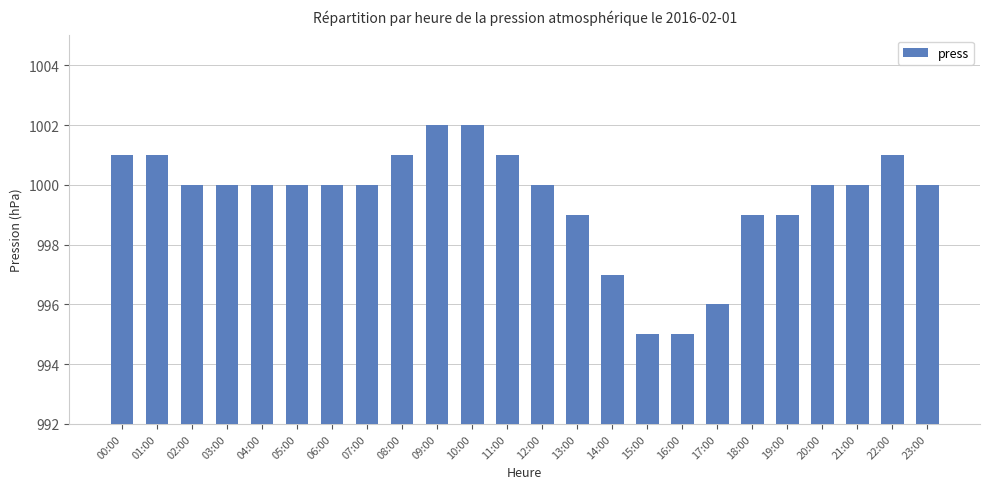

What is the value of the 8th bar from the left?

1000